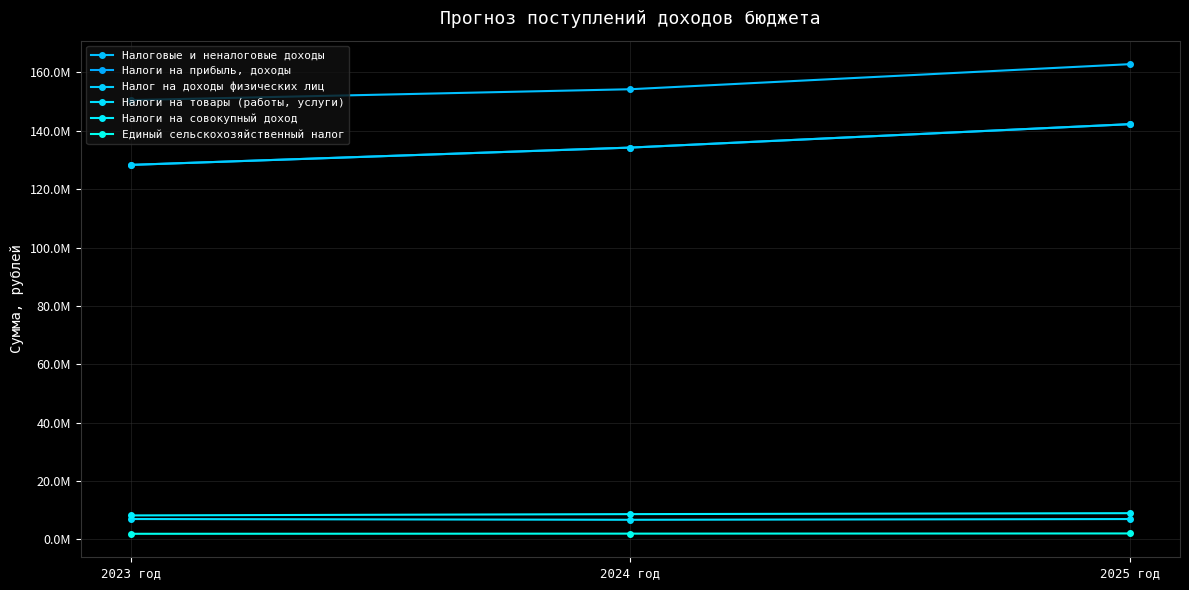

Is this an area chart (filled region under the line)?

No